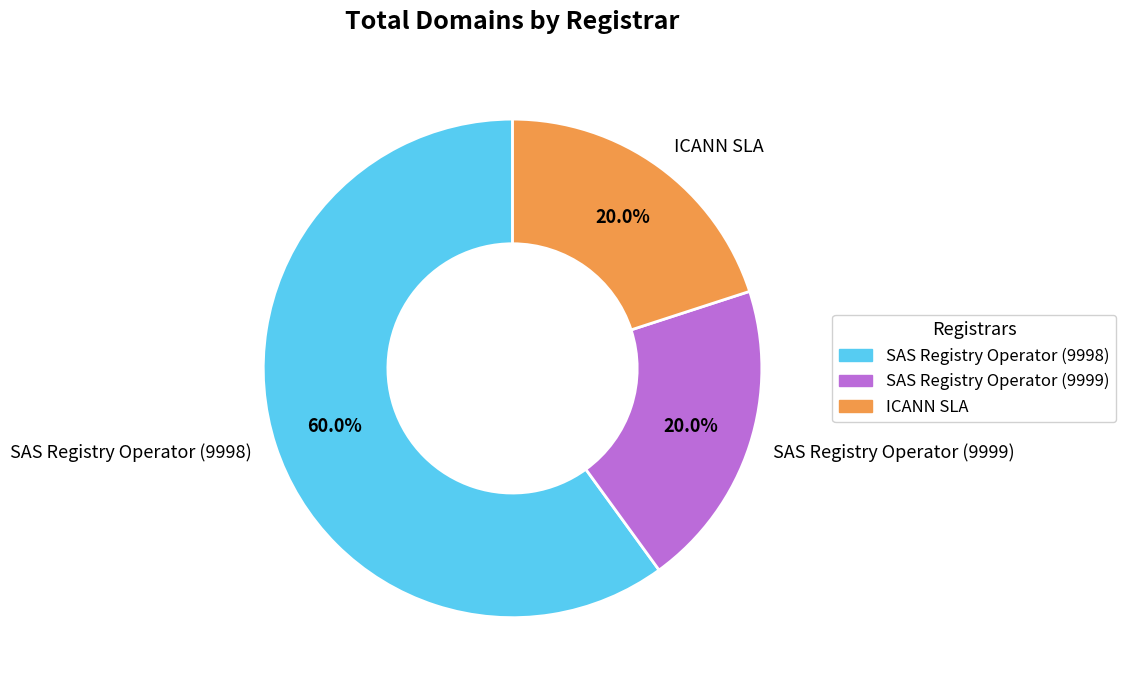

To the nearest percent, what is the average slice percentage?

33%